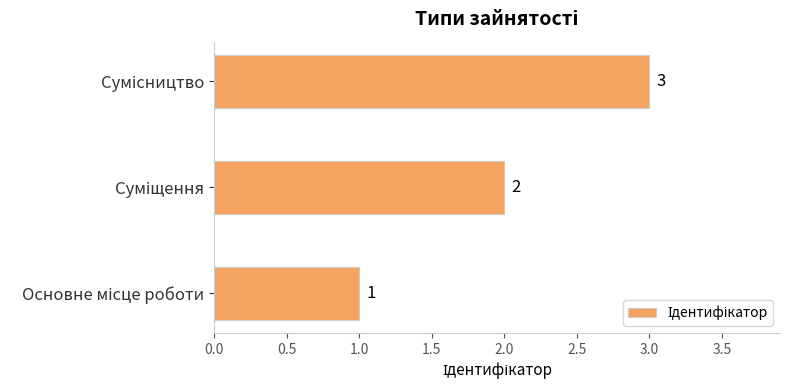

Does the chart contain stacked bars?

No